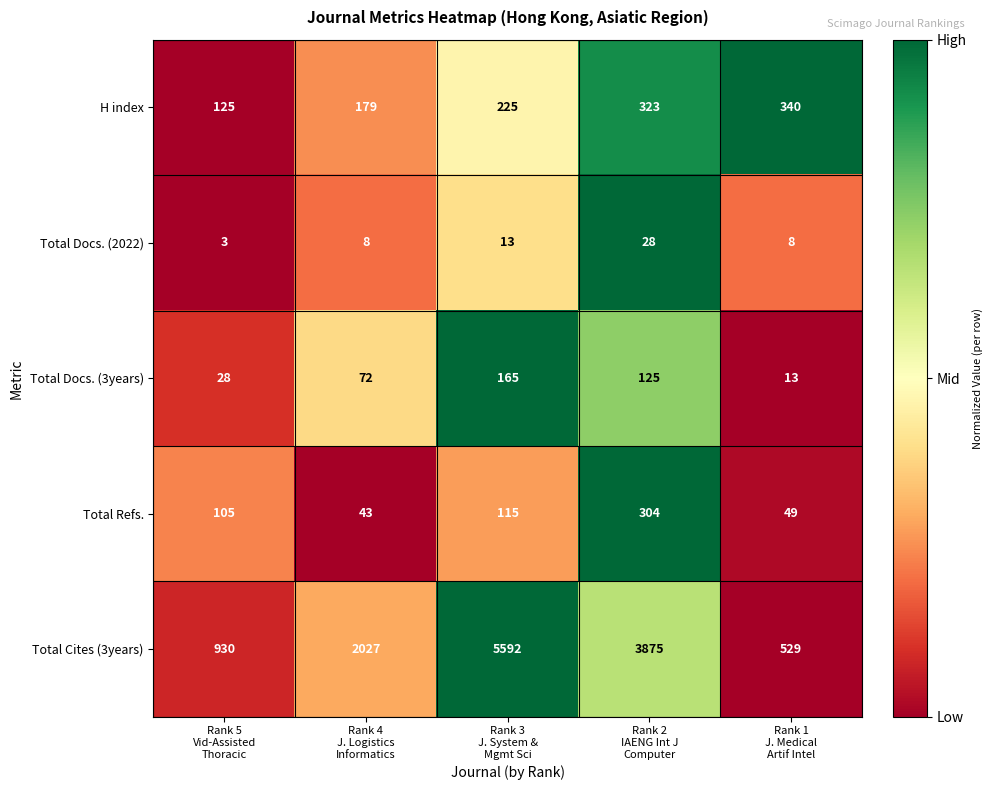

Reading left to right, transcribe all the data shown in this chart.

H index: 125	179	225	323	340
Total Docs. (2022): 3	8	13	28	8
Total Docs. (3years): 28	72	165	125	13
Total Refs.: 105	43	115	304	49
Total Cites (3years): 930	2027	5592	3875	529